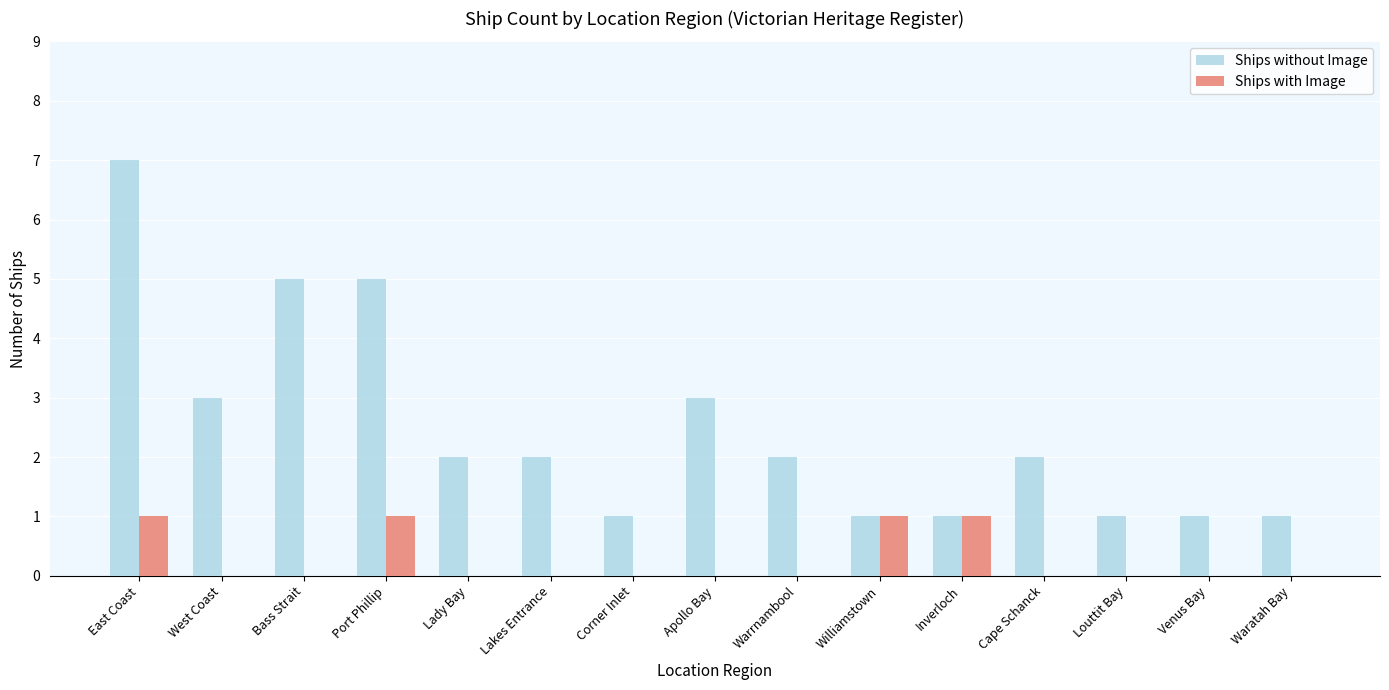

Reading right to left, list all the values displayed in this chart.

Ships without Image: 1	1	1	2	1	1	2	3	1	2	2	5	5	3	7
Ships with Image: 0	0	0	0	1	1	0	0	0	0	0	1	0	0	1